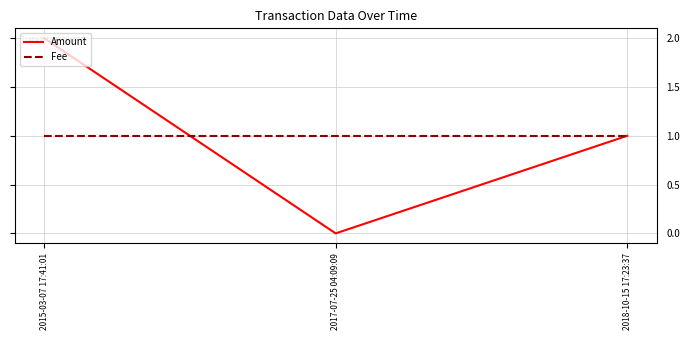

Rank the categories by Amount value from highest to lowest.

2015-03-07 17:41:01, 2018-10-15 17:23:37, 2017-07-25 04:09:09